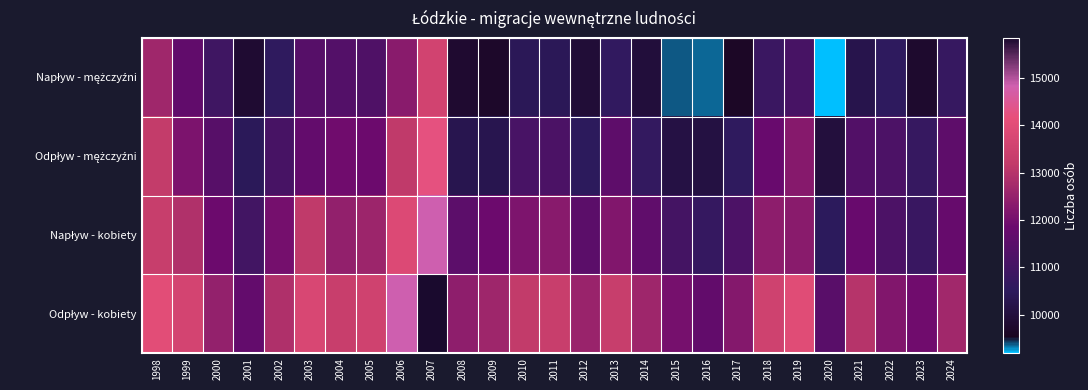

Rank the series by their maximum value, from highest to lowest.

Odpływ - kobiety, Napływ - kobiety, Odpływ - mężczyźni, Napływ - mężczyźni